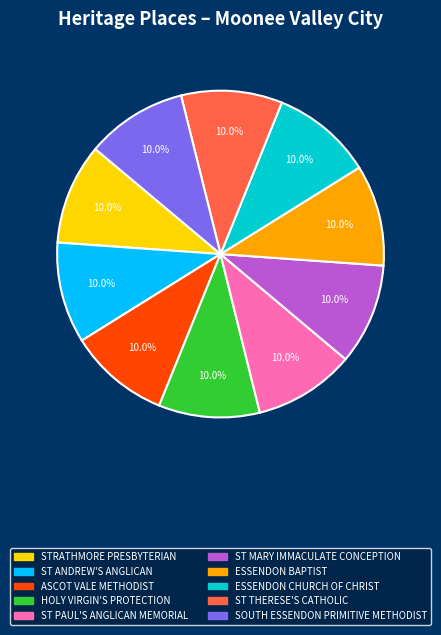

To the nearest percent, what percentage of the pie is ST ANDREW'S ANGLICAN?

10%